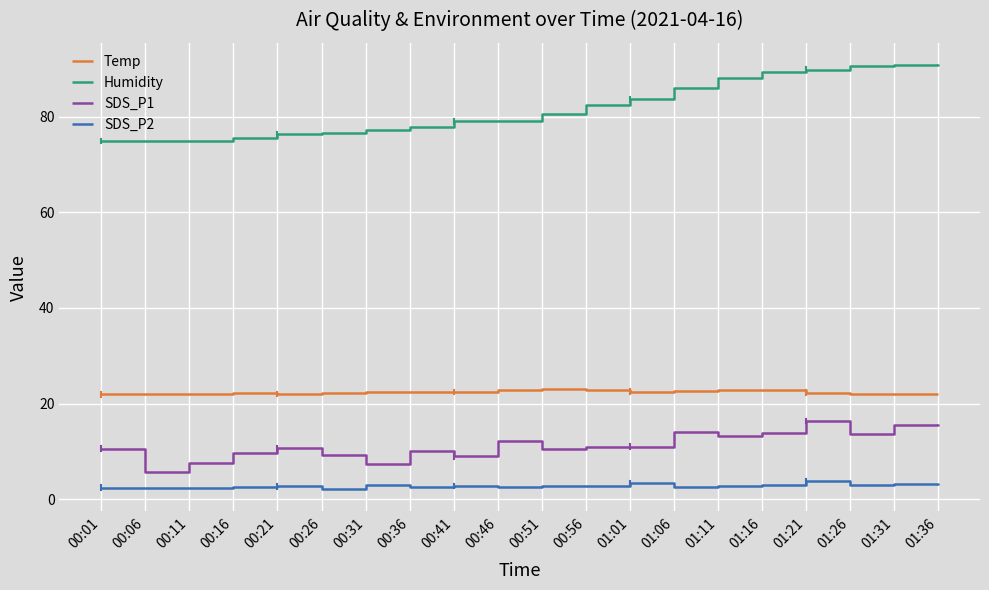

What is the difference between the Humidity values at 00:06 and 01:36?

16.1